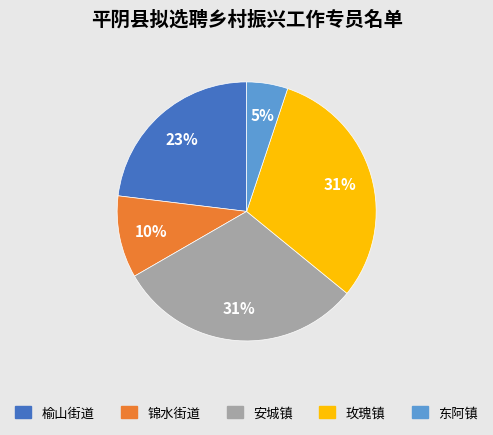

What is the ratio of the value at 东阿镇 to the value at 锦水街道?

0.5